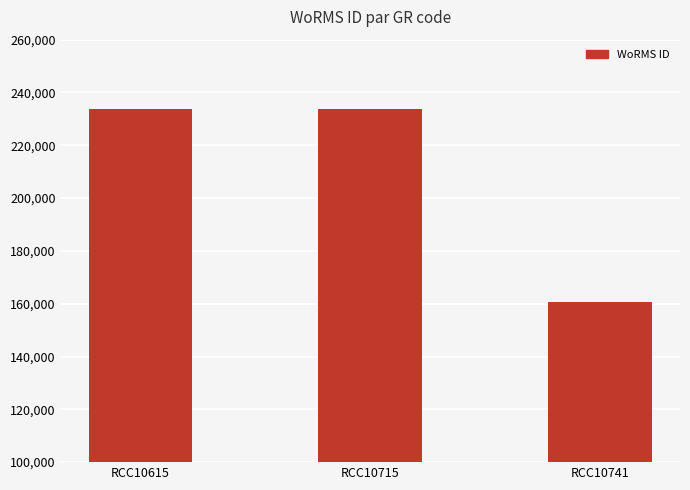

What is the change in value from RCC10615 to RCC10715?

+19